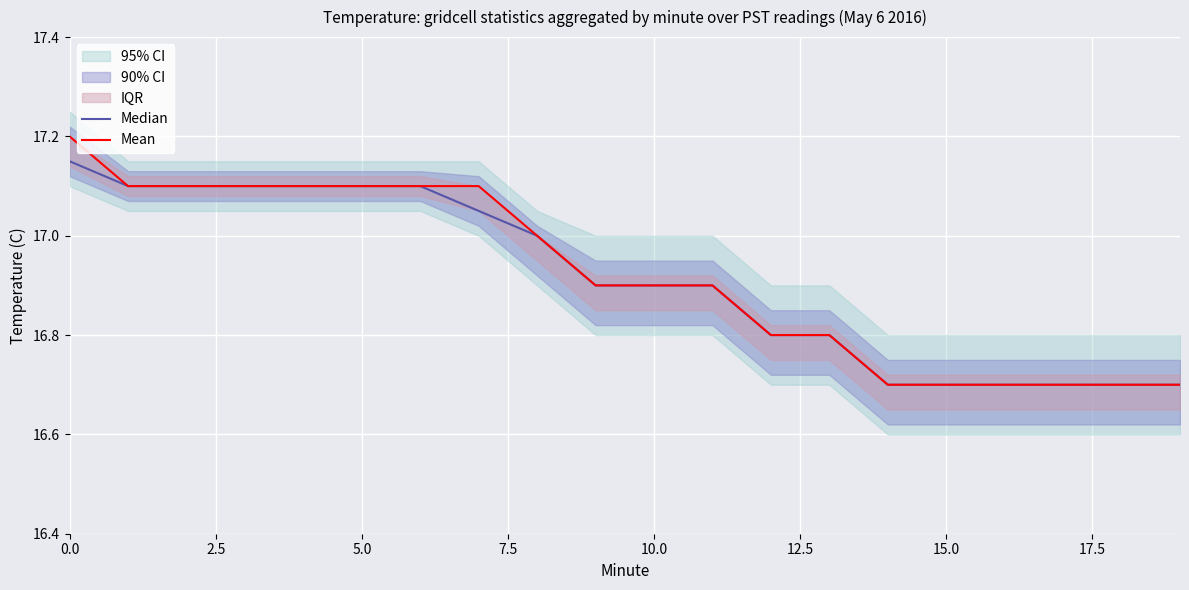

Does the chart display data point markers on the line(s)?

No